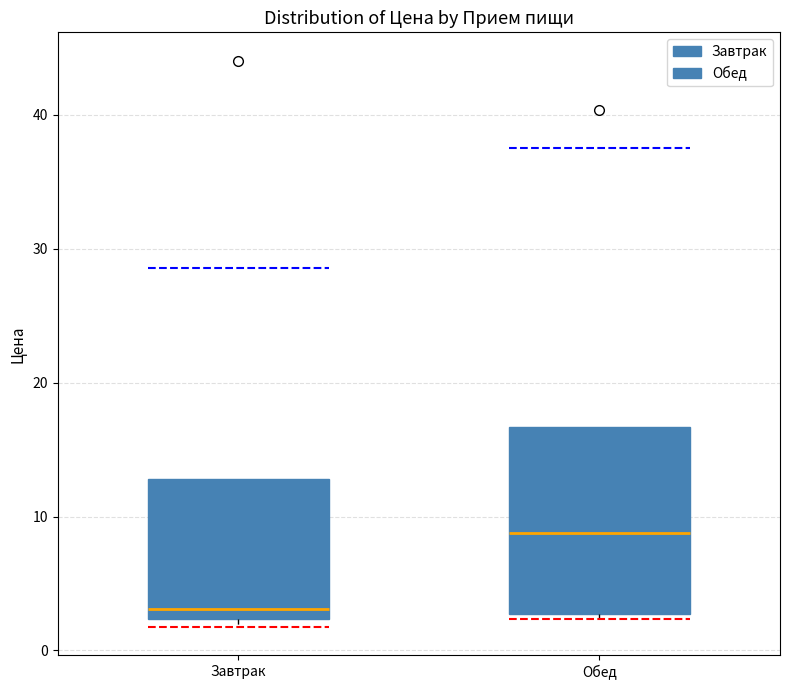

Reading left to right, transcribe this box plot: for each box, give where its median line is, the range the box spans, and where its two whiskers end, as read against the y-axis. The values are not printed on the chart, so give them approximately, as read against the axis.

Завтрак: median 3, box 2 to 13, whiskers 2 (just below the box's lower edge) to 13
Обед: median 9, box 3 to 17, whiskers 2 to 17